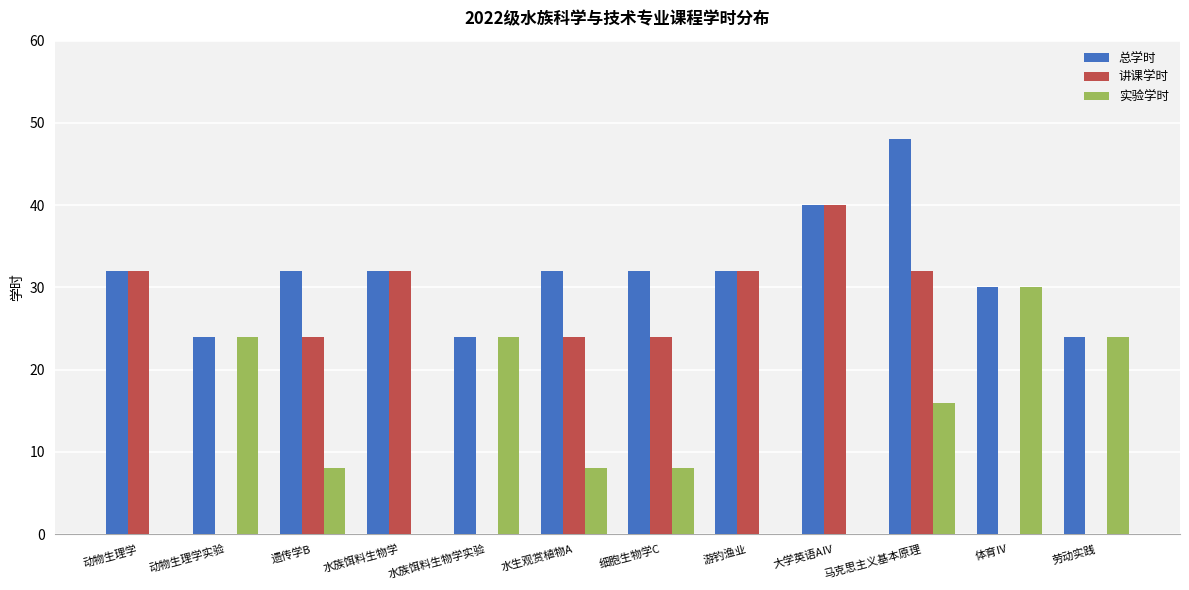

What is the sum of all 讲课学时 values?

240